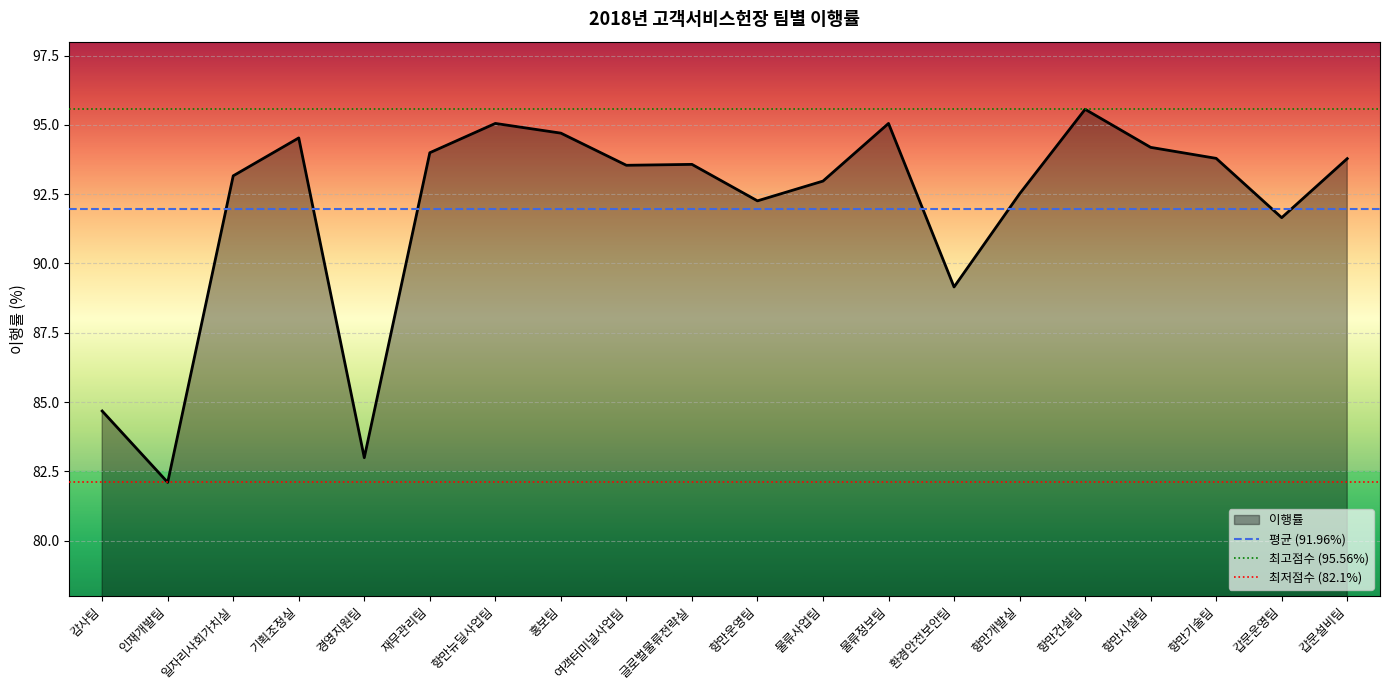

Reading left to right, extract all data points from this chart.

84.7	82.1	93.2	94.5	83.0	94.0	95.0	94.7	93.5	93.6	92.3	93.0	95.0	89.2	92.5	95.6	94.2	93.8	91.7	93.8